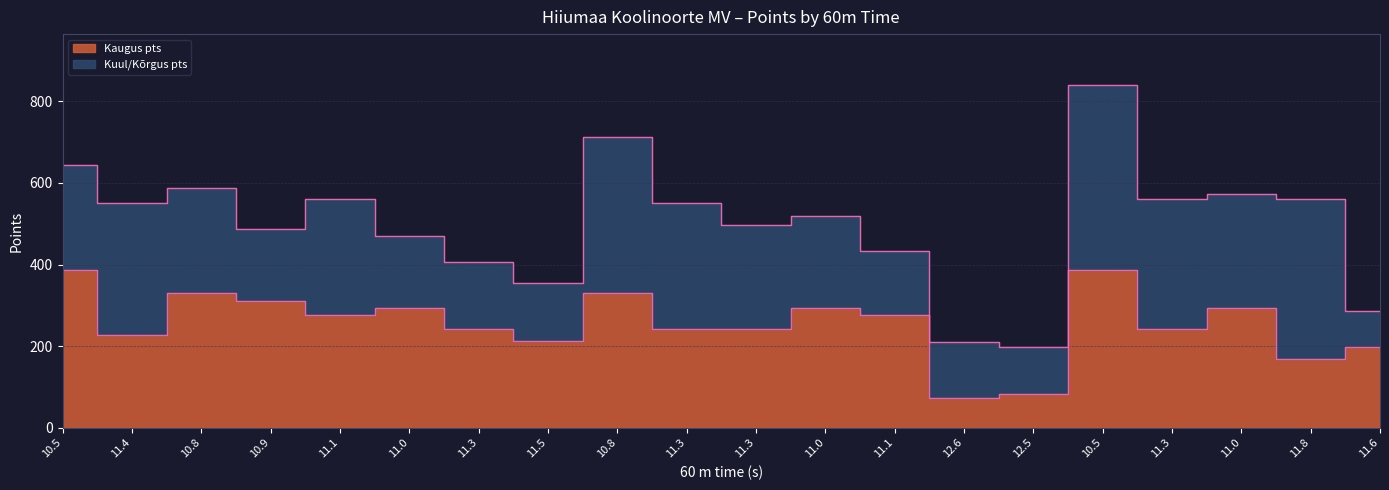

At which category does the chart reach its minimum across all series?

12.6